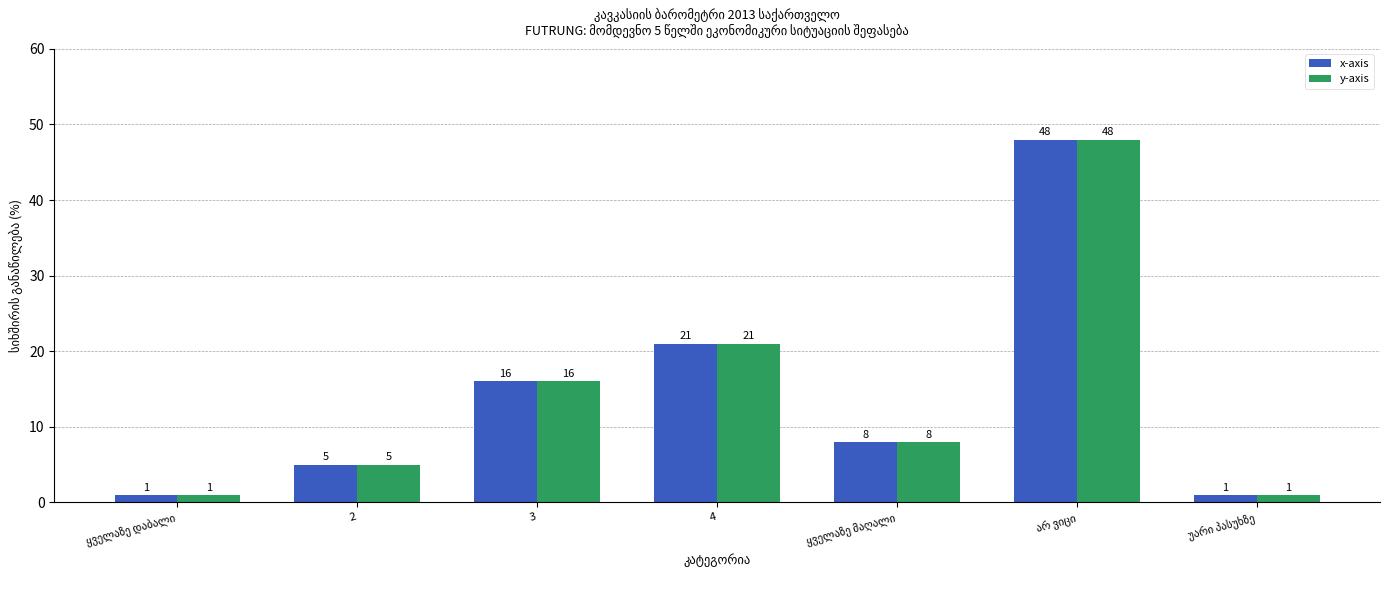

True or false: y-axis has a value of 21 at 4.

True